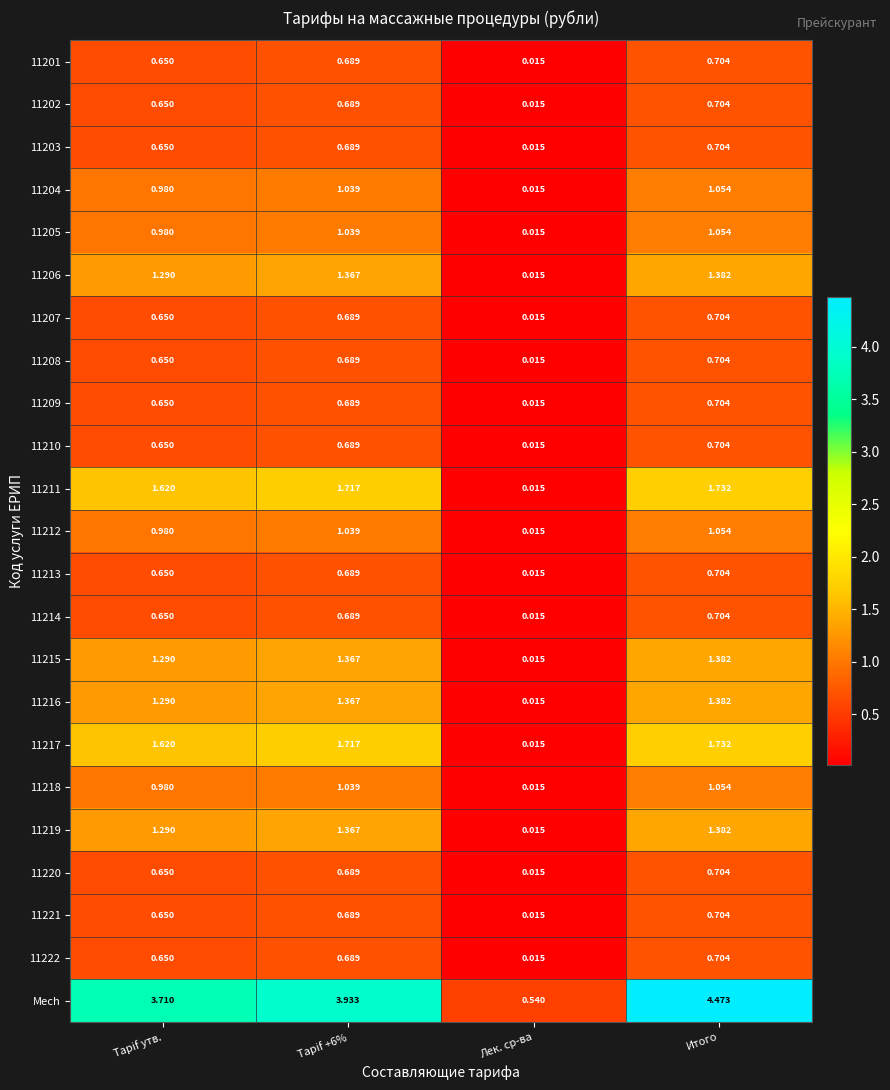

Which series has the widest spread of values?

Mech